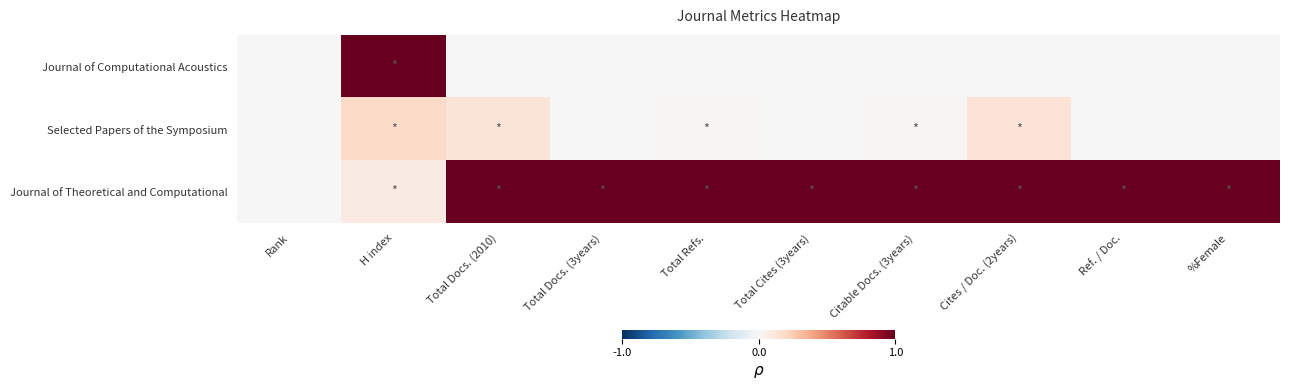

Which series has the largest range (max minus min)?

Journal of Computational Acoustics